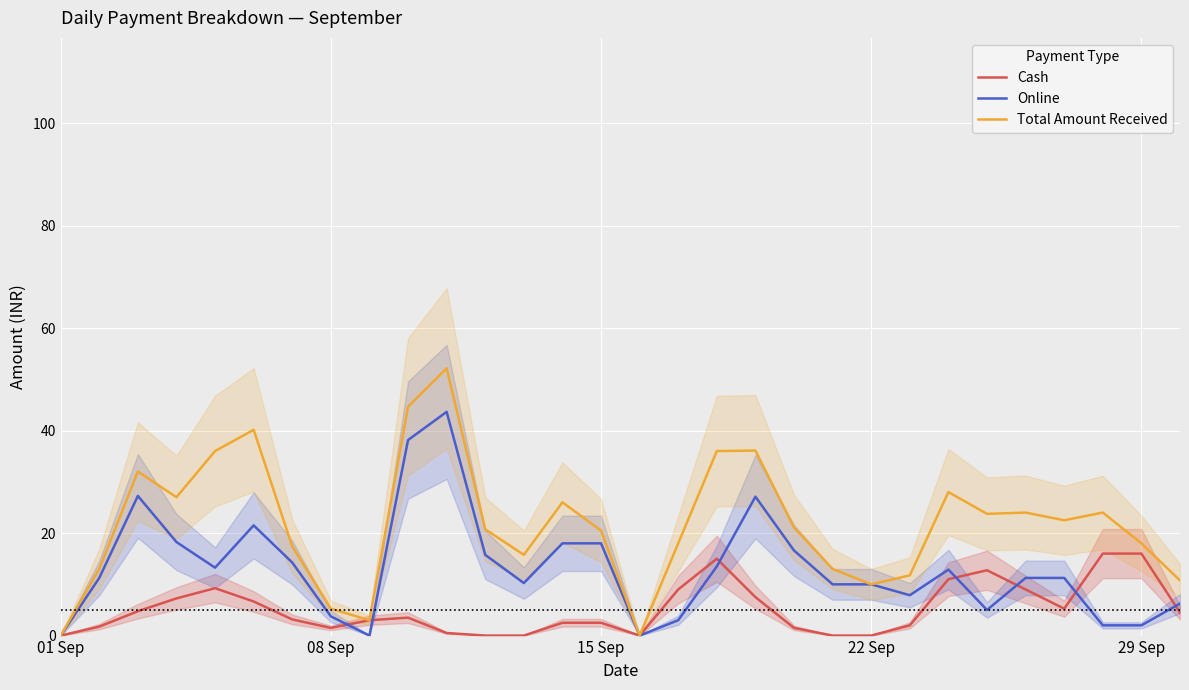

What is the label of the 1st point from the right?

29